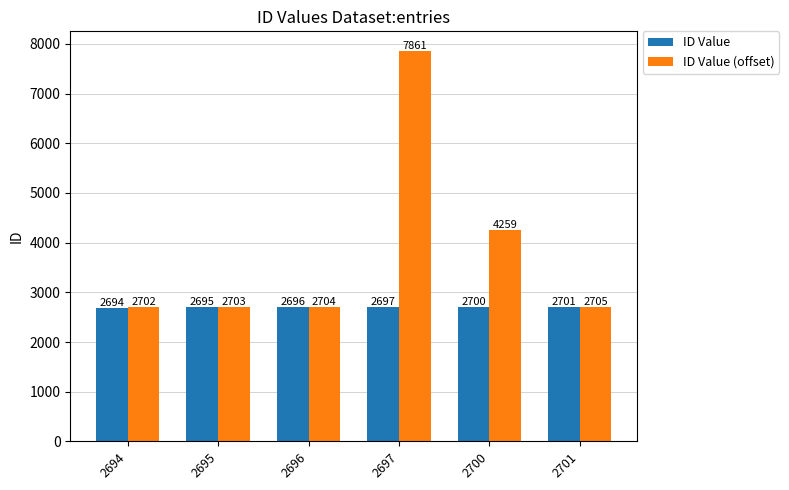

Is the value of ID Value (offset) at 2694 greater than the value of ID Value at 2694?

Yes